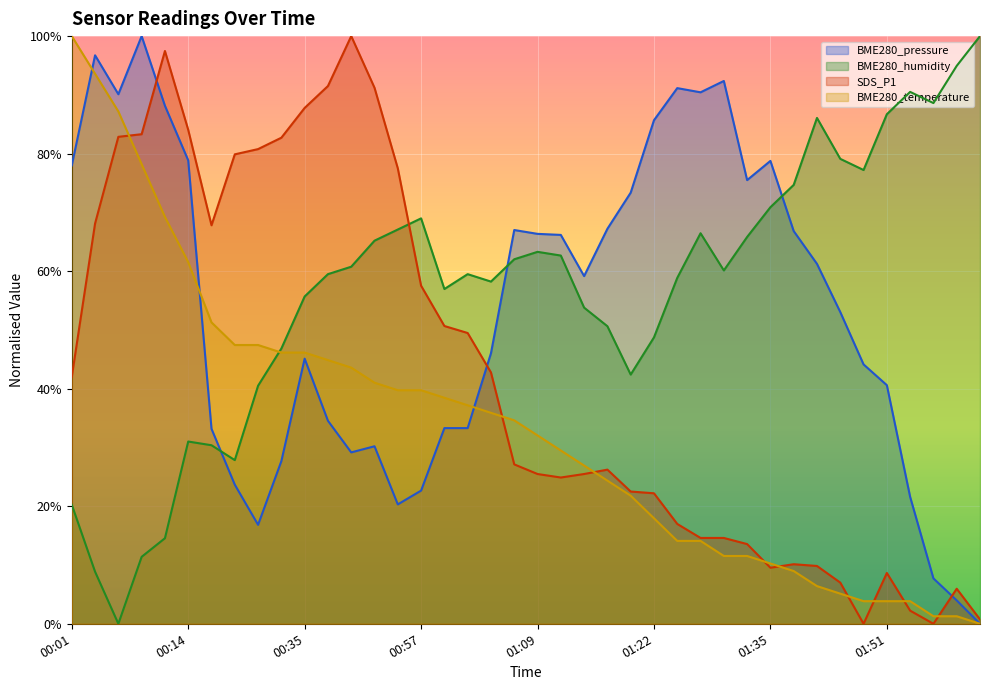

How many interior local valleys does the BME280_humidity series have?

8